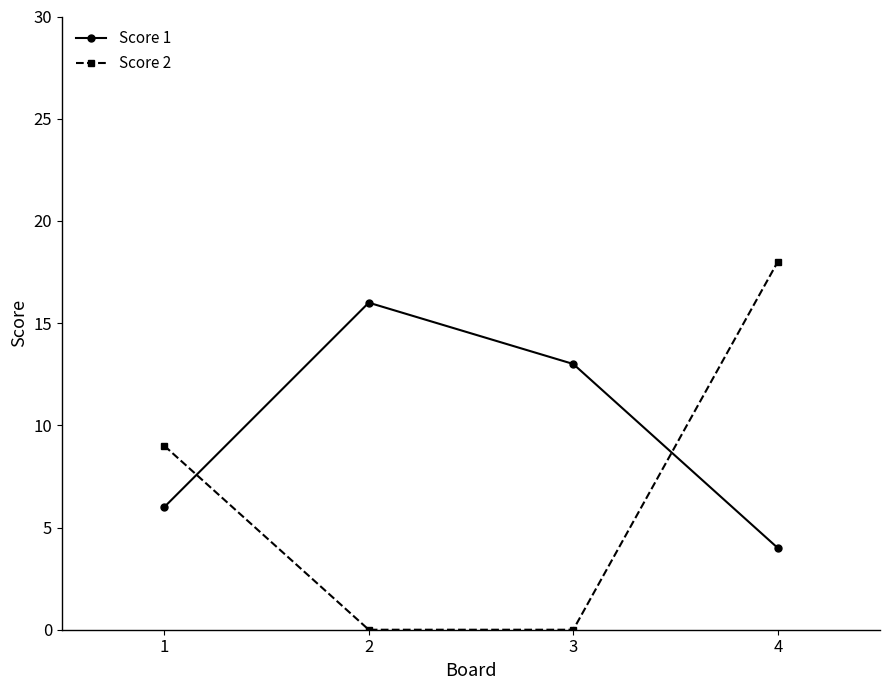

Which category has the highest value across all series?

4